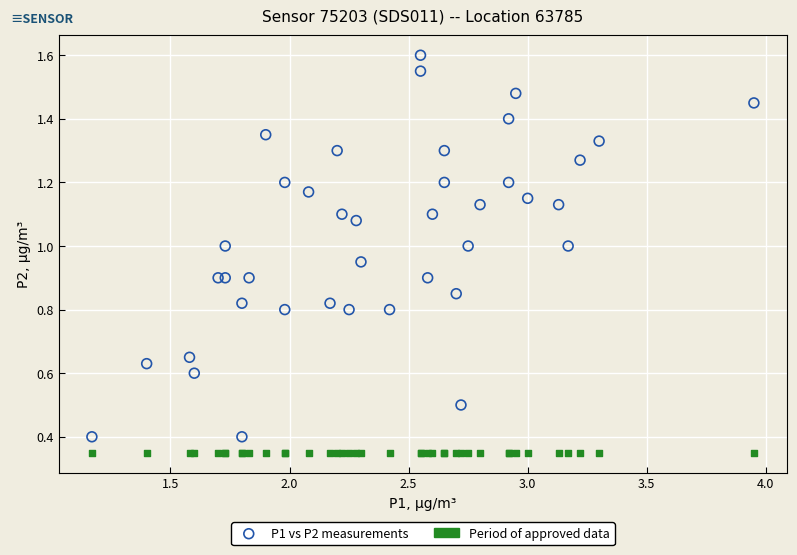

Which series reaches the minimum Y coordinate?

Period of approved data